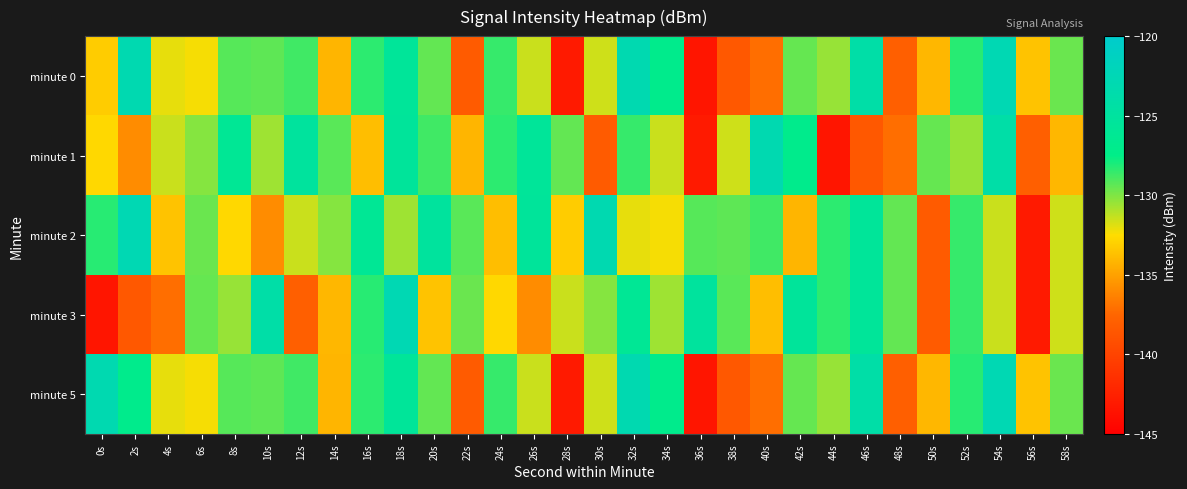

Reading left to right, transcribe all the data shown in this chart.

minute 0: 0s=-133.2	2s=-123.1	4s=-132.0	6s=-132.3	8s=-129.2	10s=-129.3	12s=-128.8	14s=-134.1	16s=-128.4	18s=-125.6	20s=-129.4	22s=-138.2	24s=-128.6	26s=-131.5	28s=-143.0	30s=-131.5	32s=-123.1	34s=-127.0	36s=-143.4	38s=-138.5	40s=-137.1	42s=-129.5	44s=-130.5	46s=-124.0	48s=-137.9	50s=-134.1	52s=-128.3	54s=-122.7	56s=-133.6	58s=-129.6
minute 1: 0s=-132.7	2s=-135.9	4s=-131.5	6s=-130.1	8s=-126.0	10s=-130.6	12s=-125.1	14s=-129.2	16s=-133.8	18s=-125.5	20s=-128.8	22s=-134.1	24s=-128.4	26s=-125.6	28s=-129.4	30s=-138.2	32s=-128.6	34s=-131.5	36s=-143.0	38s=-131.5	40s=-123.1	42s=-127.0	44s=-143.4	46s=-138.5	48s=-137.1	50s=-129.5	52s=-130.5	54s=-124.0	56s=-137.9	58s=-134.1
minute 2: 0s=-128.3	2s=-122.7	4s=-133.6	6s=-129.6	8s=-132.7	10s=-135.9	12s=-131.5	14s=-130.1	16s=-126.0	18s=-130.6	20s=-125.1	22s=-129.2	24s=-133.8	26s=-125.5	28s=-133.2	30s=-123.1	32s=-132.0	34s=-132.3	36s=-129.2	38s=-129.3	40s=-128.8	42s=-134.1	44s=-128.4	46s=-125.6	48s=-129.4	50s=-138.2	52s=-128.6	54s=-131.5	56s=-143.0	58s=-131.5
minute 3: 0s=-143.4	2s=-138.5	4s=-137.1	6s=-129.5	8s=-130.5	10s=-124.0	12s=-137.9	14s=-134.1	16s=-128.3	18s=-122.7	20s=-133.6	22s=-129.6	24s=-132.7	26s=-135.9	28s=-131.5	30s=-130.1	32s=-126.0	34s=-130.6	36s=-125.1	38s=-129.2	40s=-133.8	42s=-125.5	44s=-128.4	46s=-125.6	48s=-129.4	50s=-138.2	52s=-128.6	54s=-131.5	56s=-143.0	58s=-131.5
minute 5: 0s=-123.1	2s=-127.0	4s=-132.0	6s=-132.3	8s=-129.2	10s=-129.3	12s=-128.8	14s=-134.1	16s=-128.4	18s=-125.6	20s=-129.4	22s=-138.2	24s=-128.6	26s=-131.5	28s=-143.0	30s=-131.5	32s=-123.1	34s=-127.0	36s=-143.4	38s=-138.5	40s=-137.1	42s=-129.5	44s=-130.5	46s=-124.0	48s=-137.9	50s=-134.1	52s=-128.3	54s=-122.7	56s=-133.6	58s=-129.6